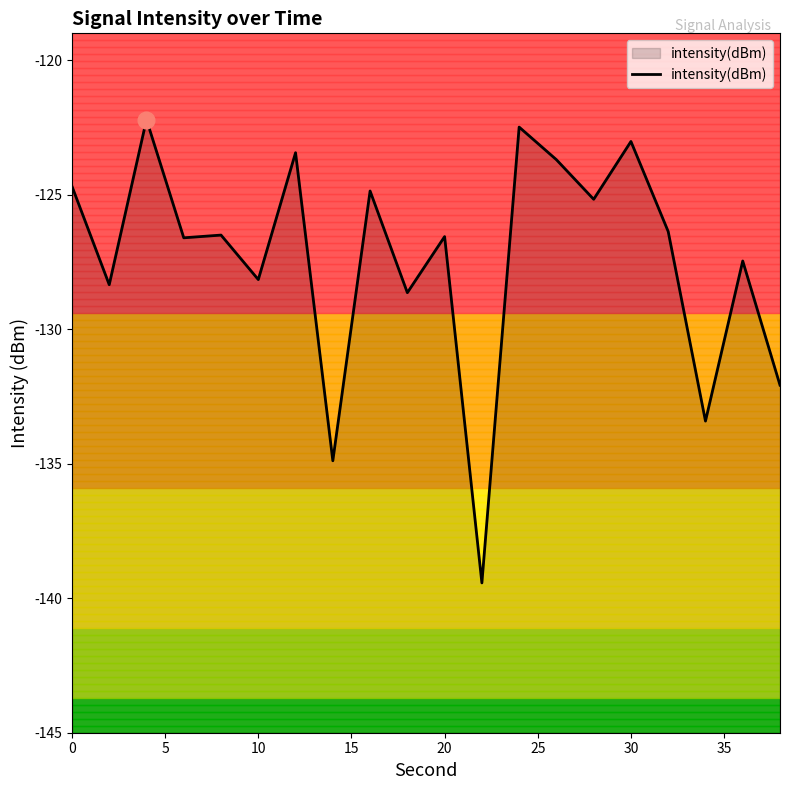

Reading right to left, transcribe all the data shown in this chart.

-132.1	-127.5	-133.4	-126.4	-123.0	-125.2	-123.7	-122.5	-139.4	-126.6	-128.6	-124.9	-134.9	-123.4	-128.2	-126.5	-126.6	-122.2	-128.3	-124.7